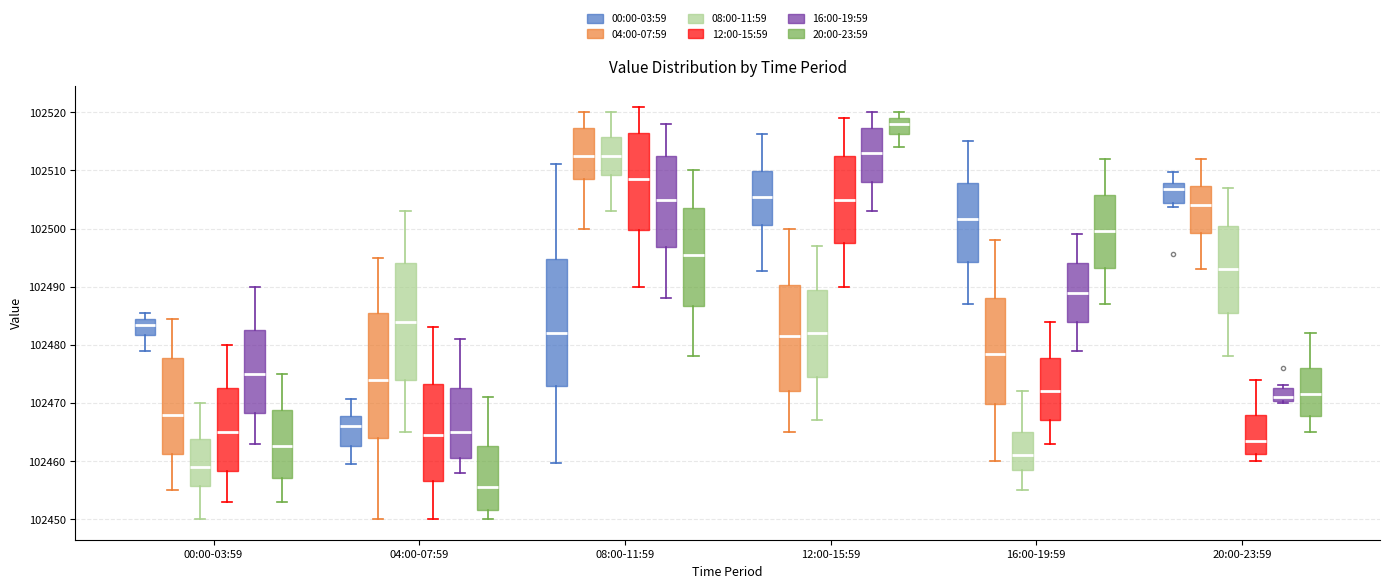

Where is the lower edge of the box for 12:00-15:59 (20:00-23:59) on the y-axis? The values are not printed on the chart, so give them approximately, as read against the axis.

102516